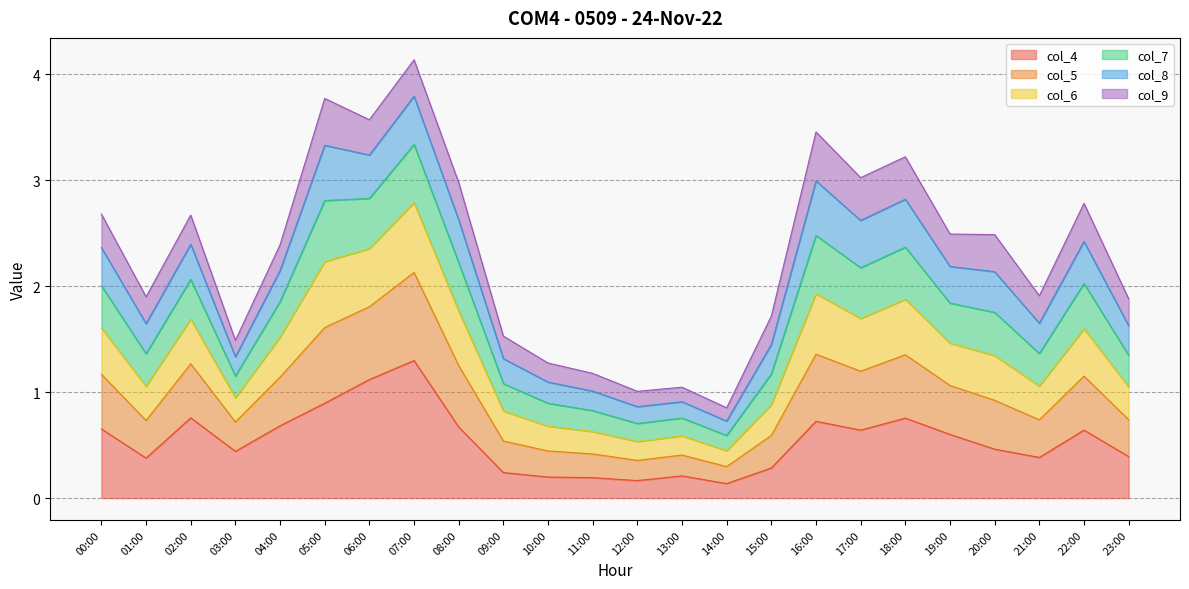

True or false: col_4 has a value of 0.2 at 10:00.

True